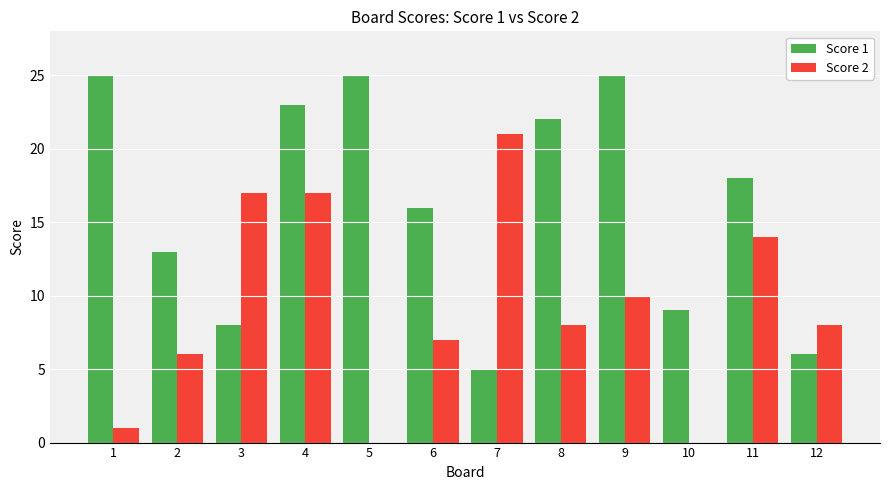

Is it true that Score 1 equals 9 at 4?

False